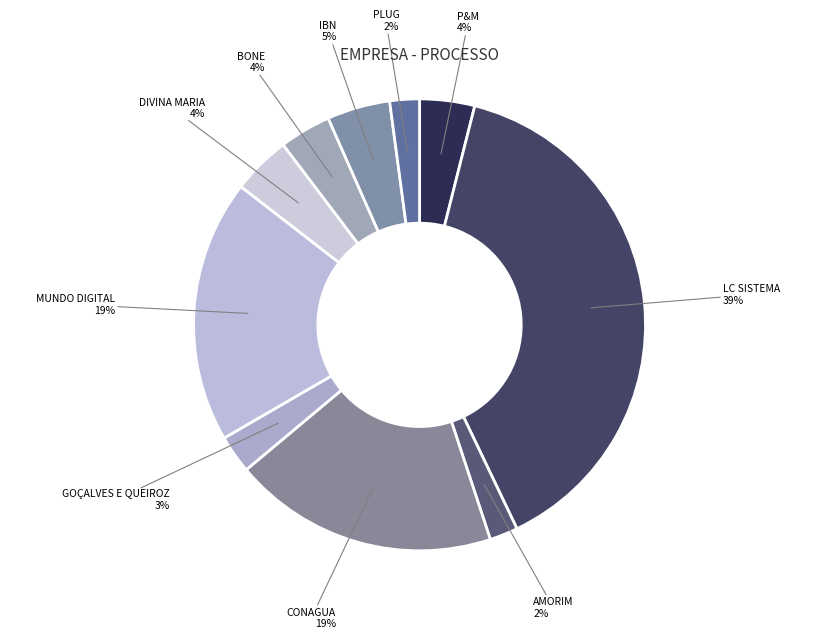

Is there any slice that represents more than half of the pie?

No